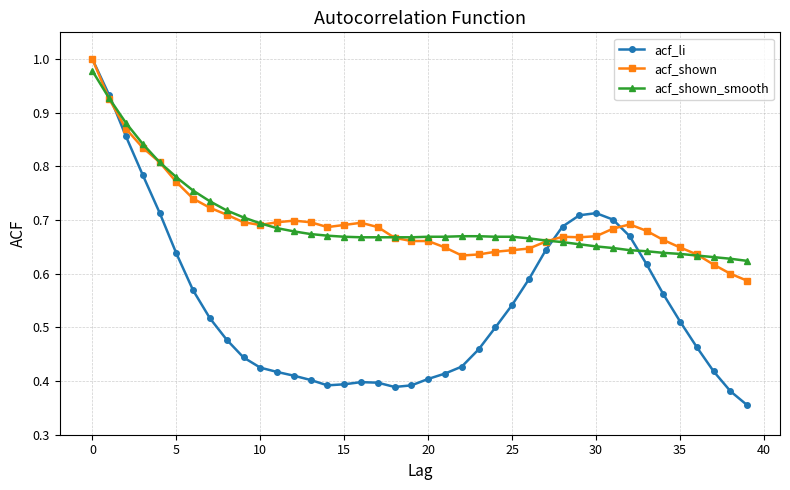

True or false: acf_li has more than 1 points higher than both neighbors.

True